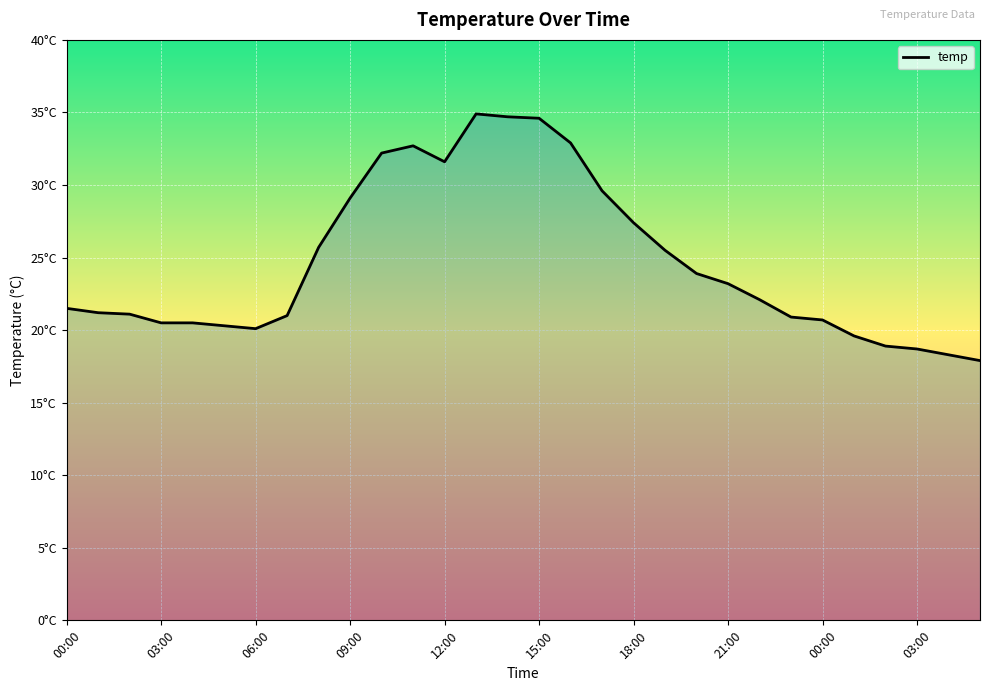

Does the chart have visible grid lines?

Yes